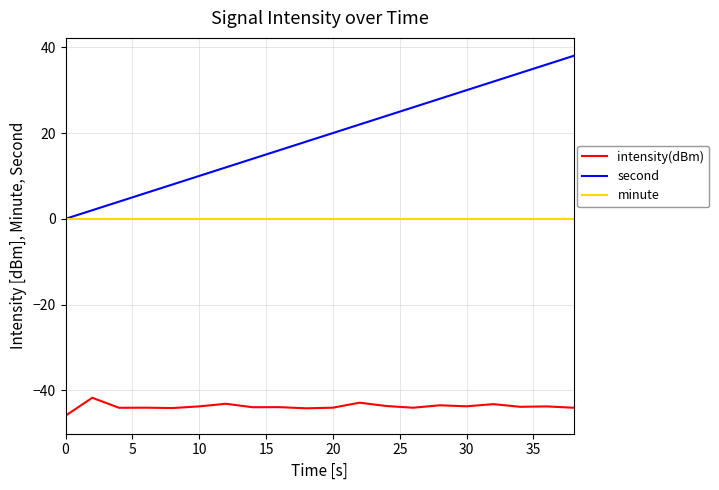

True or false: intensity(dBm) and second intersect in this chart.

False